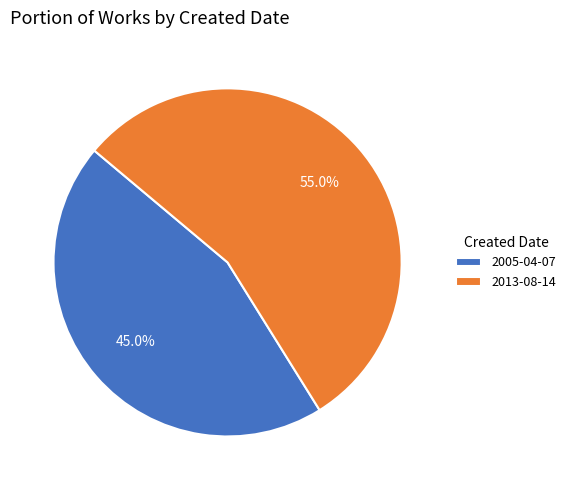

Is there any slice that represents more than half of the pie?

Yes